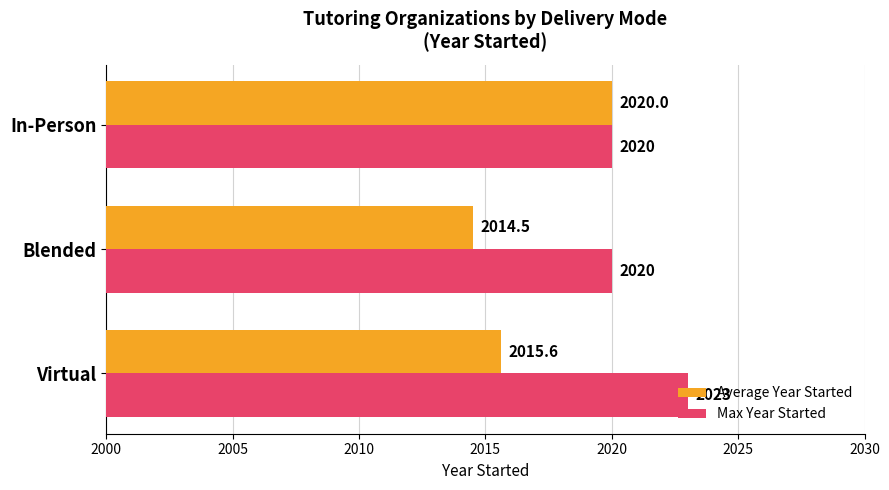

Which series has the largest range (max minus min)?

Average Year Started